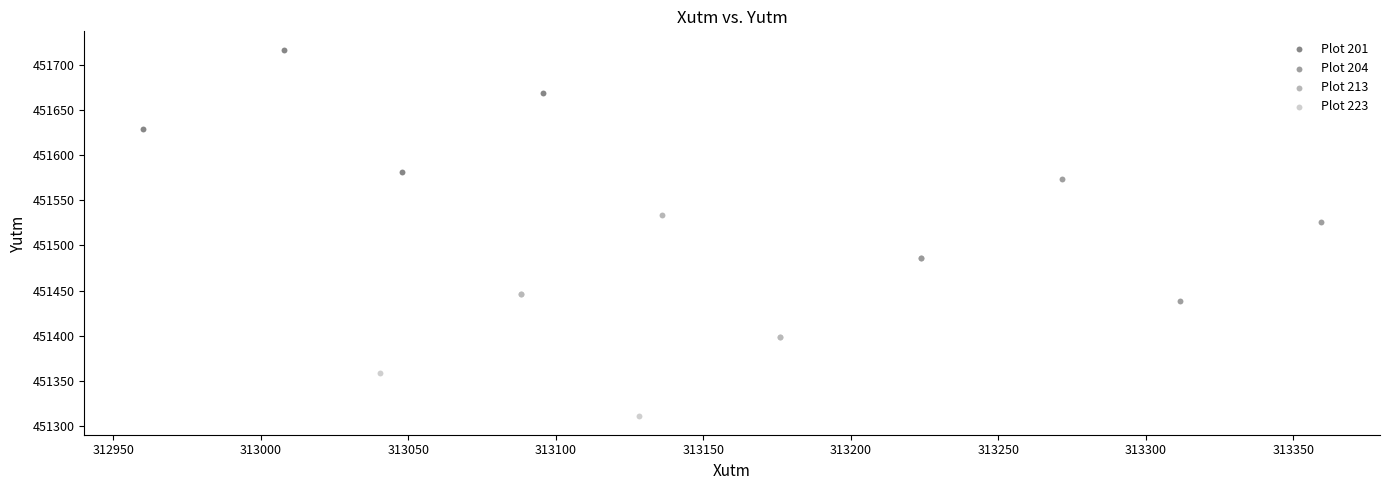

Which series reaches the minimum Y coordinate?

Plot 223